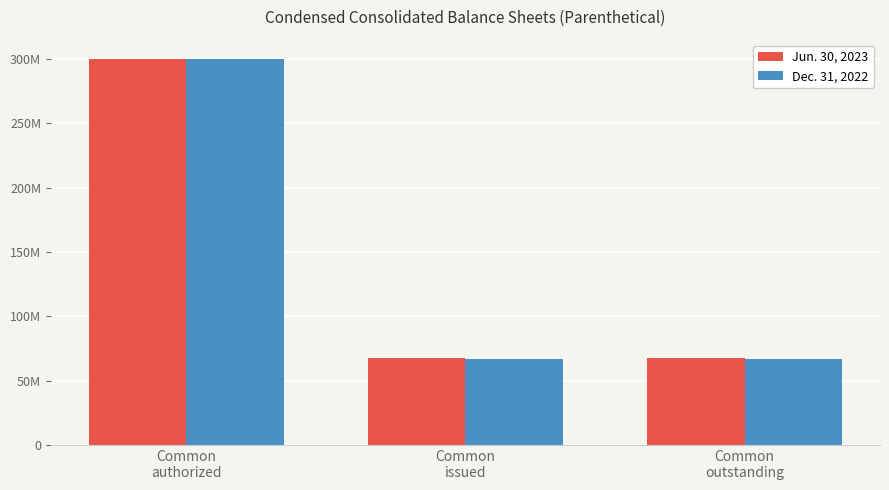

Are the bars horizontal?

No